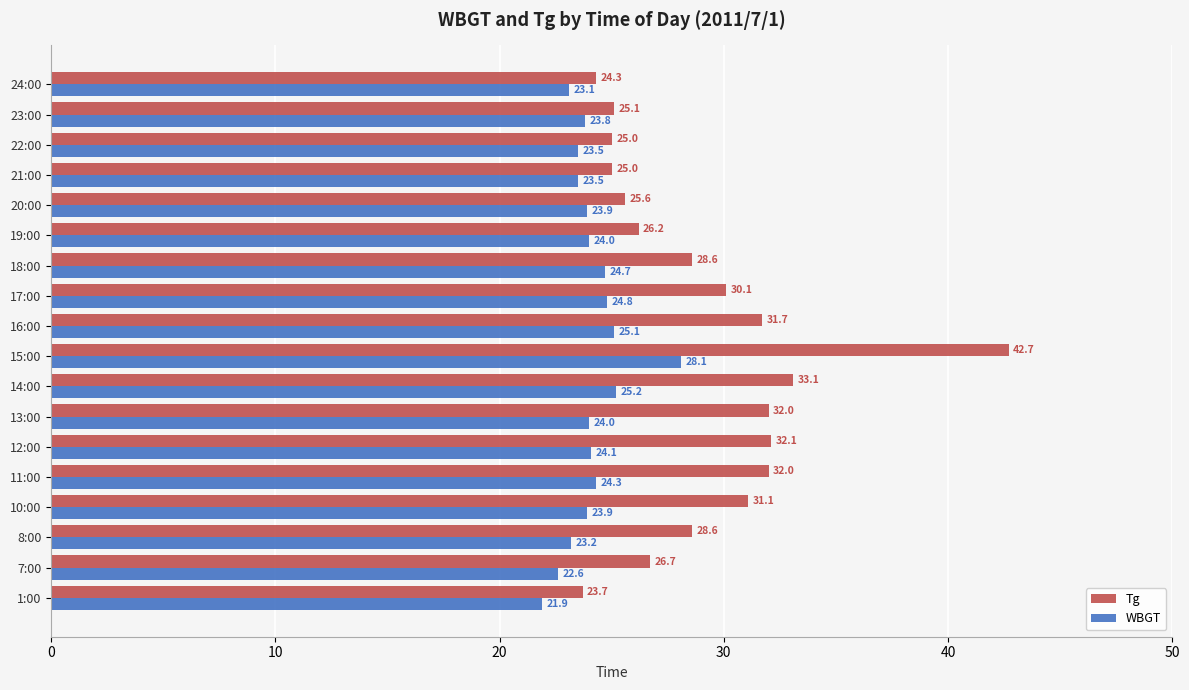

Rank the series at 16:00 from highest to lowest value.

Tg, WBGT